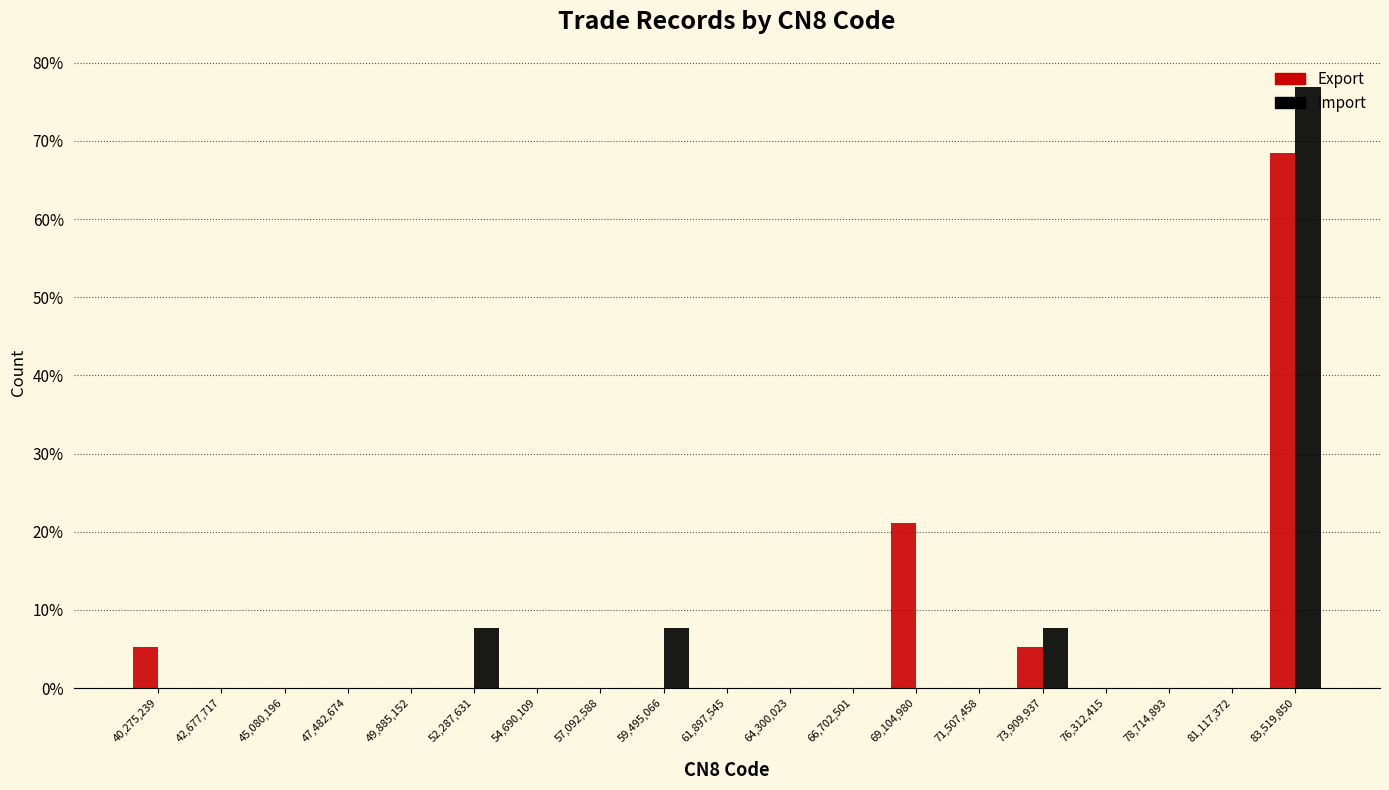

Reading left to right, transcribe this chart: for each range on the x-axis, give the height of each series' bar. Neither the bar edges nor the heights are printed on the chart, so give them approximately, as read against the axes.

39000000 to 41500000: Export=5	Import=0
41500000 to 44000000: Export=0	Import=0
44000000 to 46500000: Export=0	Import=0
46500000 to 48500000: Export=0	Import=0
48500000 to 51000000: Export=0	Import=0
51000000 to 53500000: Export=0	Import=8
53500000 to 56000000: Export=0	Import=0
56000000 to 58500000: Export=0	Import=0
58500000 to 60500000: Export=0	Import=8
60500000 to 63000000: Export=0	Import=0
63000000 to 65500000: Export=0	Import=0
65500000 to 68000000: Export=0	Import=0
68000000 to 70500000: Export=21	Import=0
70500000 to 72500000: Export=0	Import=0
72500000 to 75000000: Export=5	Import=8
75000000 to 77500000: Export=0	Import=0
77500000 to 80000000: Export=0	Import=0
80000000 to 82500000: Export=0	Import=0
82500000 to 84500000: Export=68	Import=77